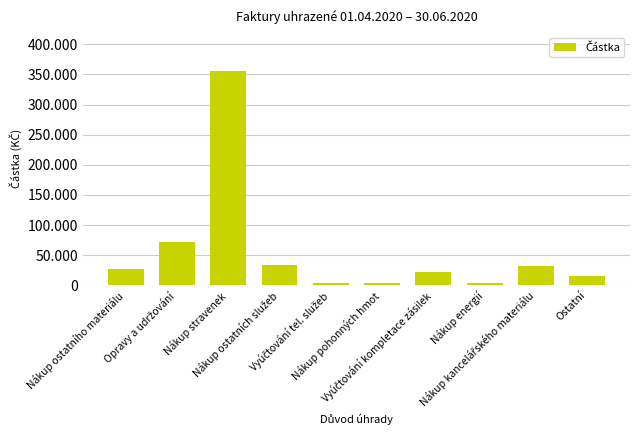

The chart shows a value of 27557.0 at Nákup ostatního materiálu. True or false?

True